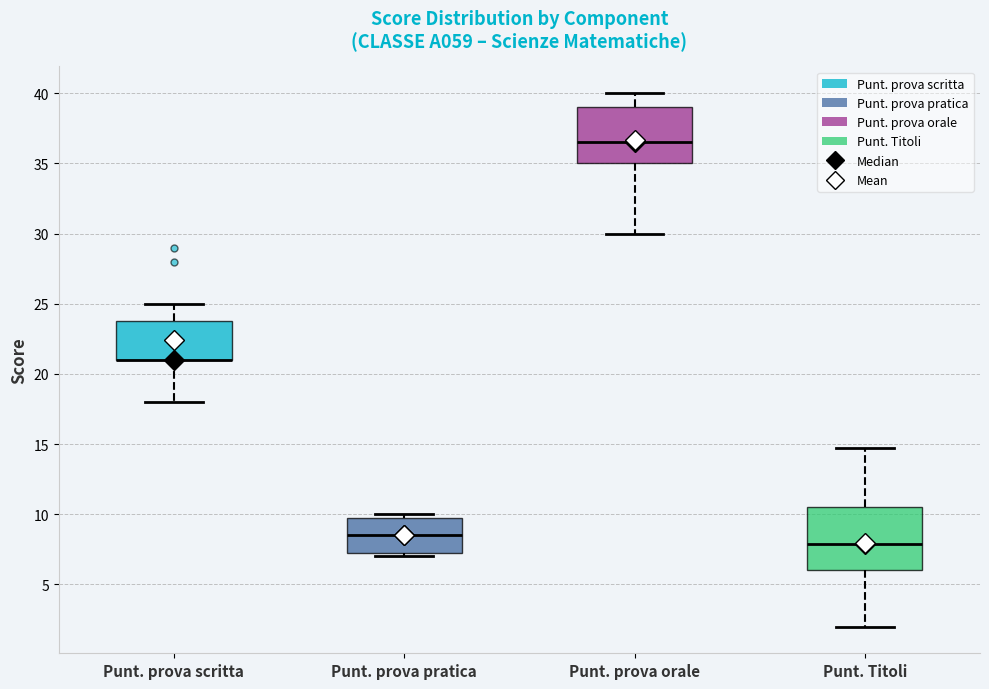

Where does the median line of the box for Punt. Titoli sit on the y-axis? The values are not printed on the chart, so give them approximately, as read against the axis.

8.0